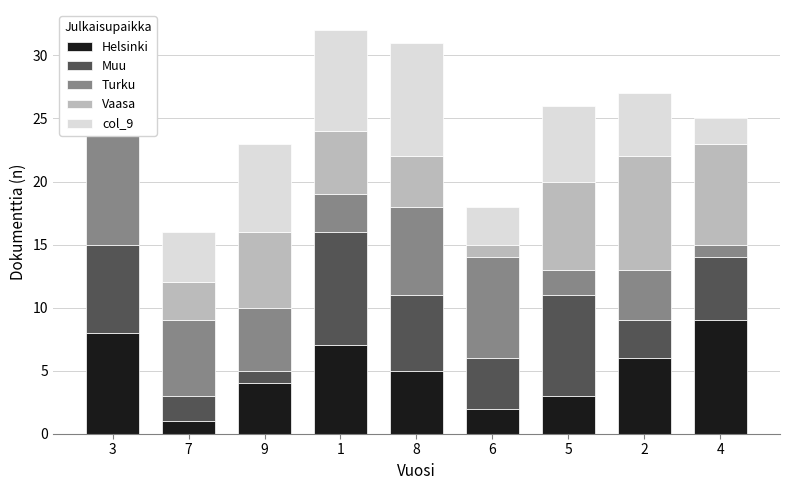

How many values in the col_9 series exceed 5?

4